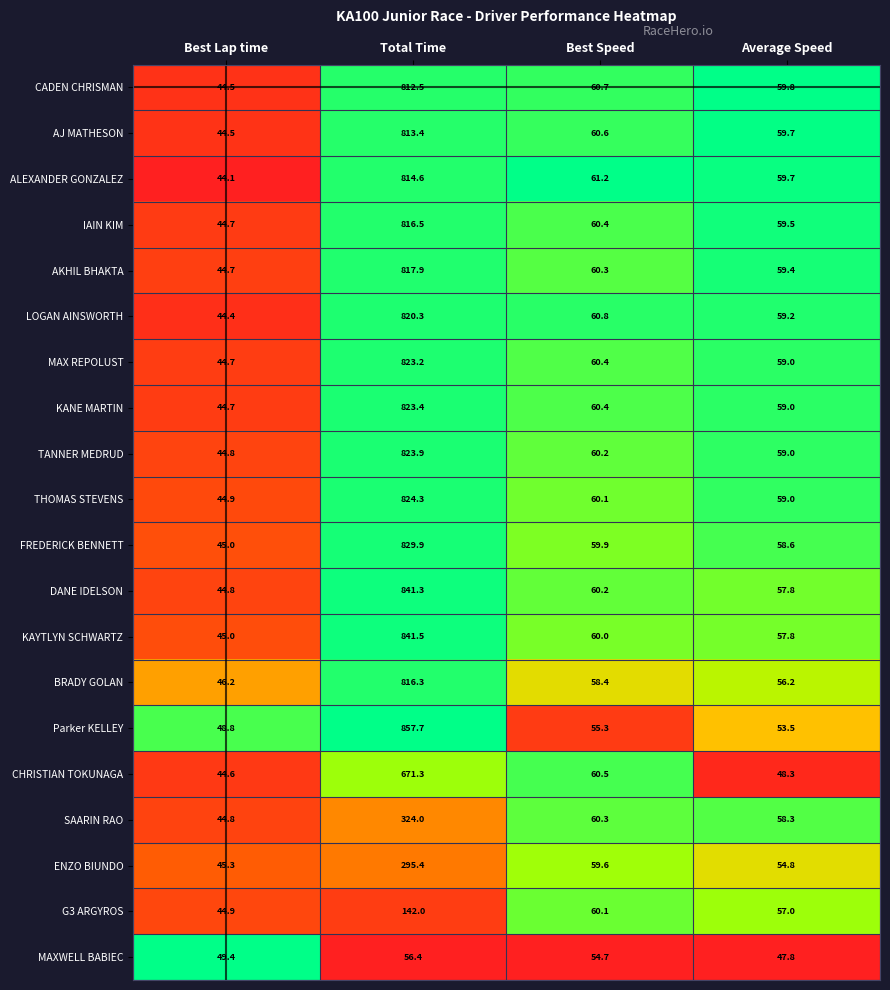

What is the difference between the maximum and second lowest values in the CHRISTIAN TOKUNAGA series?

623.0